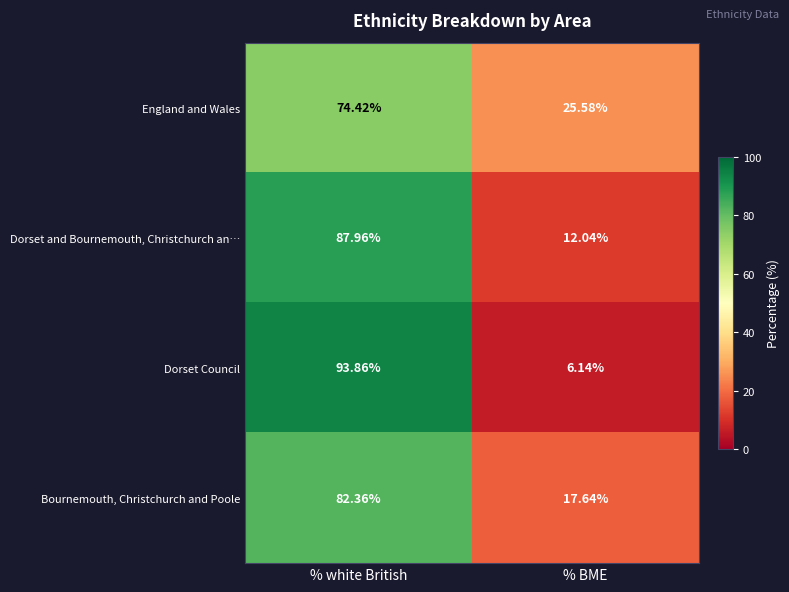

Rank the series at % BME from lowest to highest value.

Dorset Council, Dorset and Bournemouth, Christchurch an…, Bournemouth, Christchurch and Poole, England and Wales